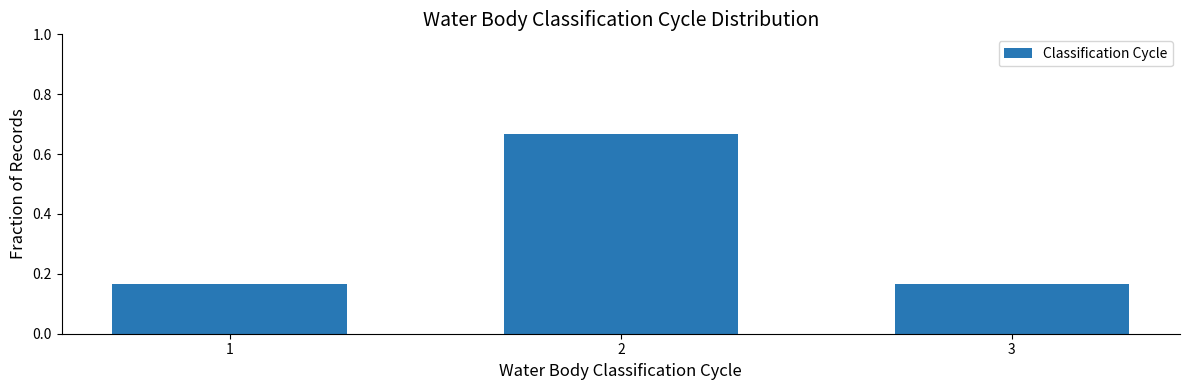

Is it true that the value at 2 is 0.3?

False